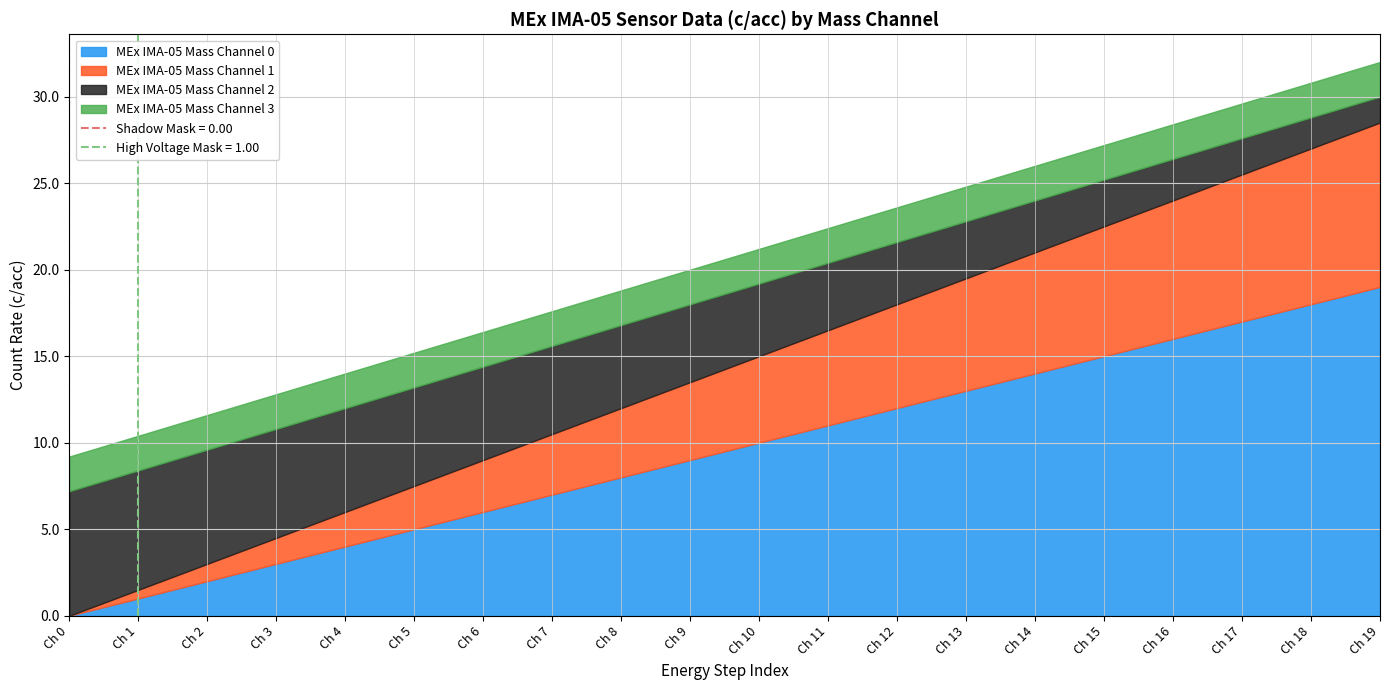

Is the value of Shadow Mask at 16 greater than the value of Mass Channel 2 at 10?

No